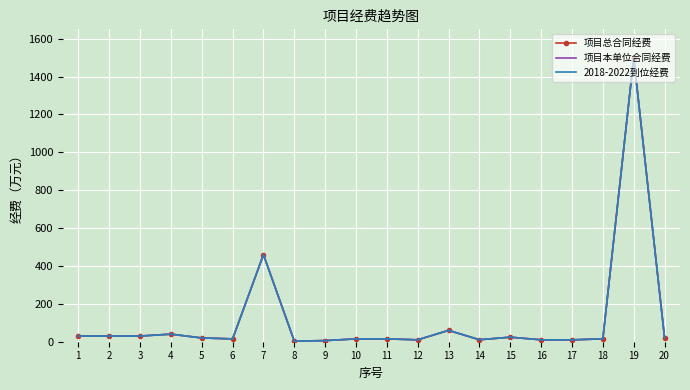

Reading left to right, transcribe all the data shown in this chart.

项目总合同经费: 1=30.0	2=30.0	3=30.0	4=40.0	5=20.0	6=15.0	7=460.0	8=3.0	9=6.0	10=15.0	11=15.0	12=10.0	13=60.0	14=10.5	15=24.0	16=10.0	17=10.0	18=15.0	19=1500.0	20=20.0
项目本单位合同经费: 1=30.0	2=30.0	3=30.0	4=40.0	5=20.0	6=15.0	7=460.0	8=3.0	9=6.0	10=15.0	11=15.0	12=10.0	13=60.0	14=10.5	15=24.0	16=10.0	17=10.0	18=15.0	19=1500.0	20=20.0
2018-2022到位经费: 1=30.0	2=30.0	3=30.0	4=40.0	5=20.0	6=15.0	7=460.0	8=3.0	9=6.0	10=15.0	11=15.0	12=10.0	13=60.0	14=10.5	15=24.0	16=10.0	17=10.0	18=15.0	19=1500.0	20=20.0